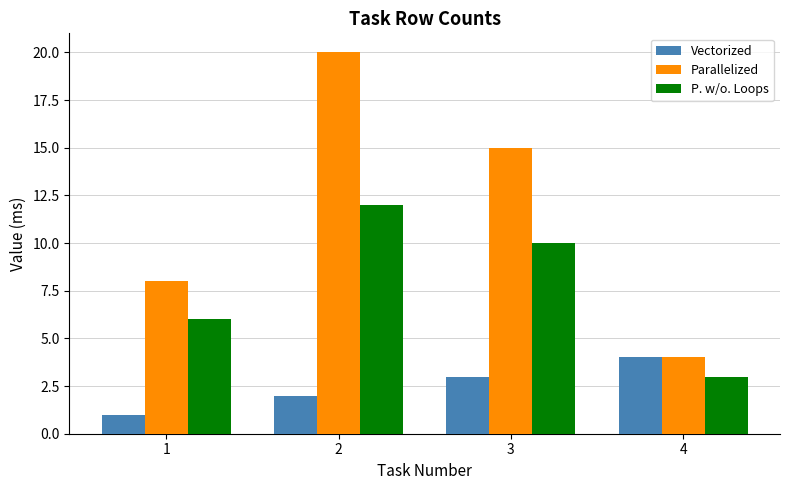

What is the difference between the Vectorized values at 4 and 3?

1